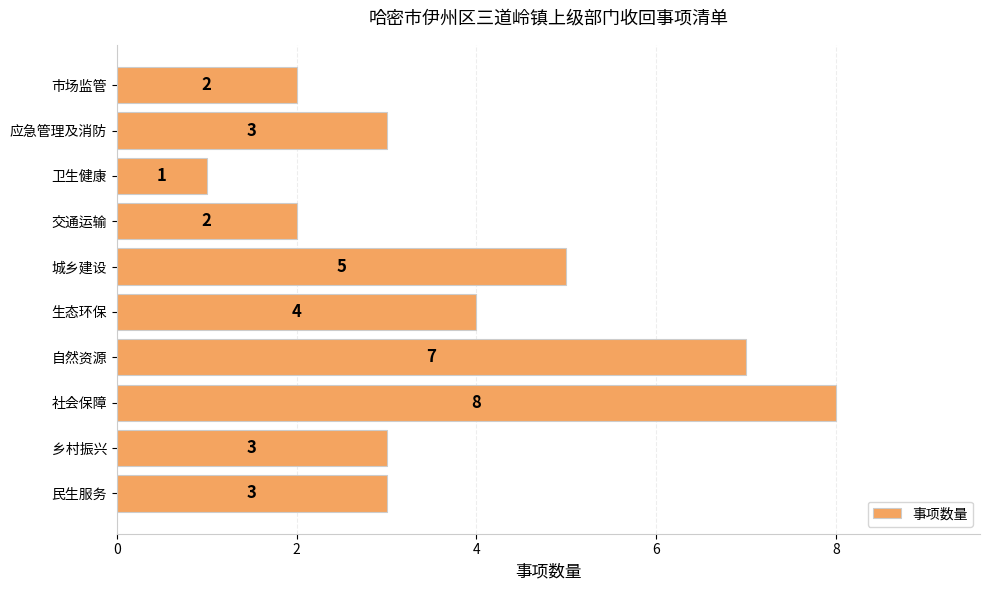

True or false: the data shows 2 at 生态环保.

False